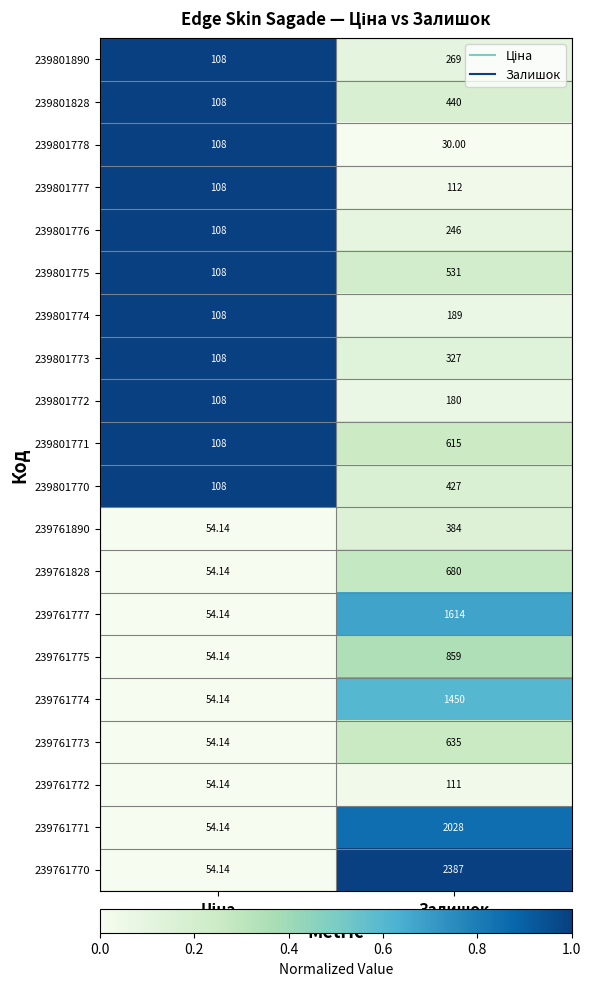

Which category has the highest value across all series?

Залишок